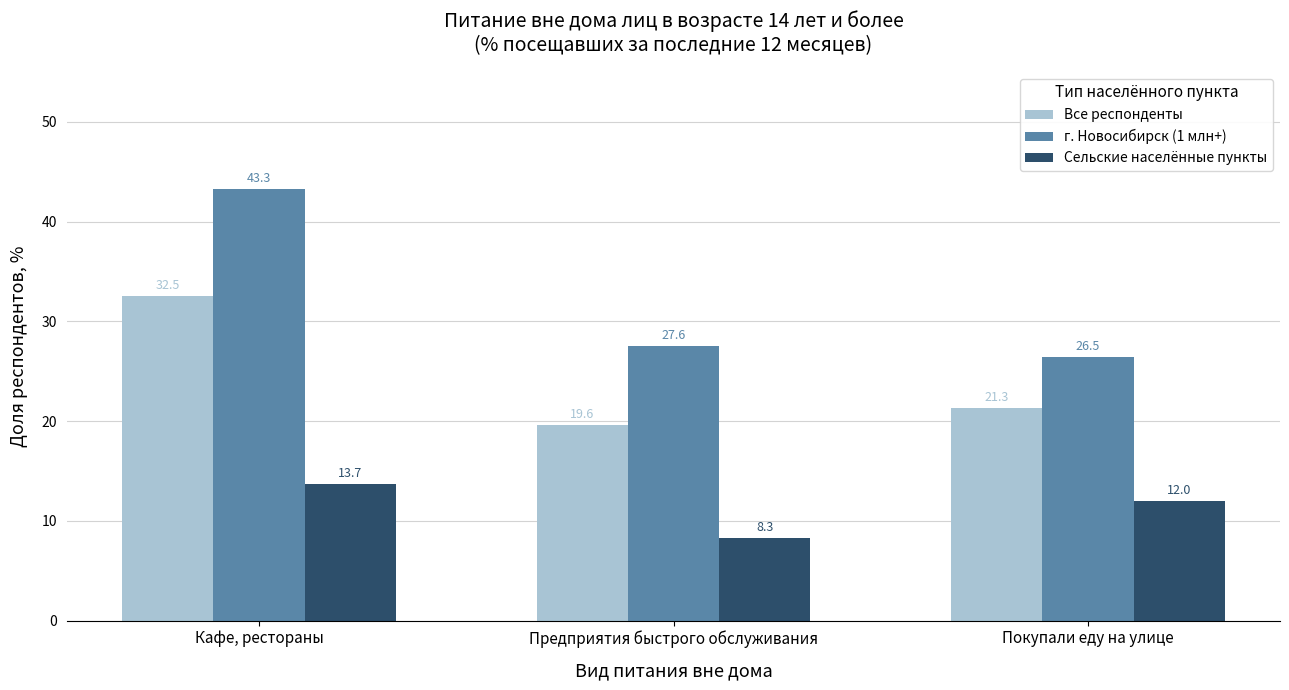

What is the sum of the Все респонденты values at Предприятия быстрого обслуживания and Покупали еду на улице?

40.9